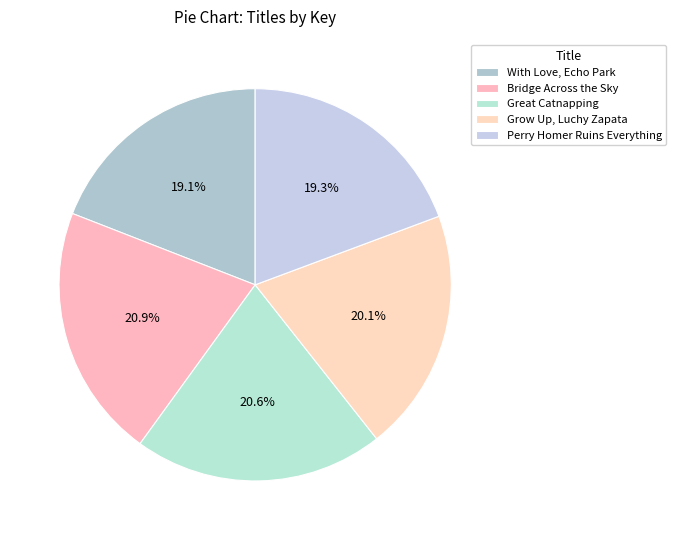

Is it true that Bridge Across the Sky is 33% of the pie?

False